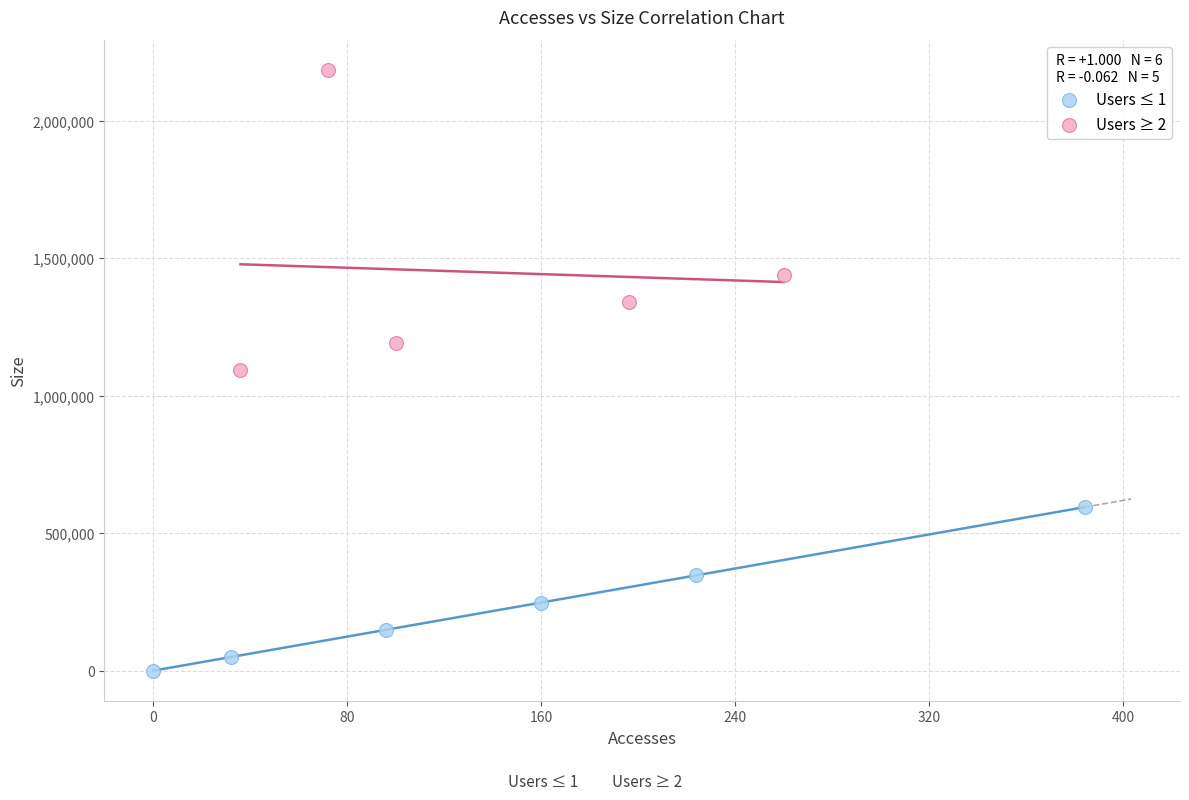

Which series reaches the maximum Y coordinate?

Users ≥ 2